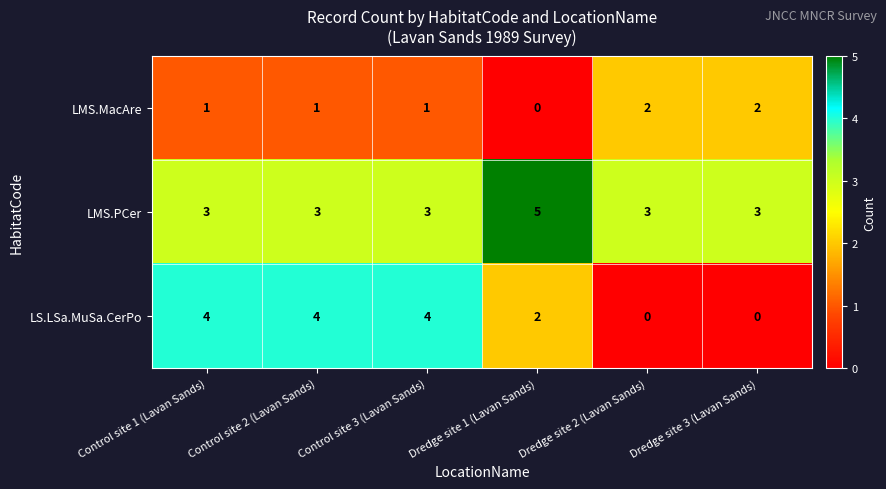

Which series changed the most between Control site 2 (Lavan Sands) and Dredge site 2 (Lavan Sands)?

LS.LSa.MuSa.CerPo